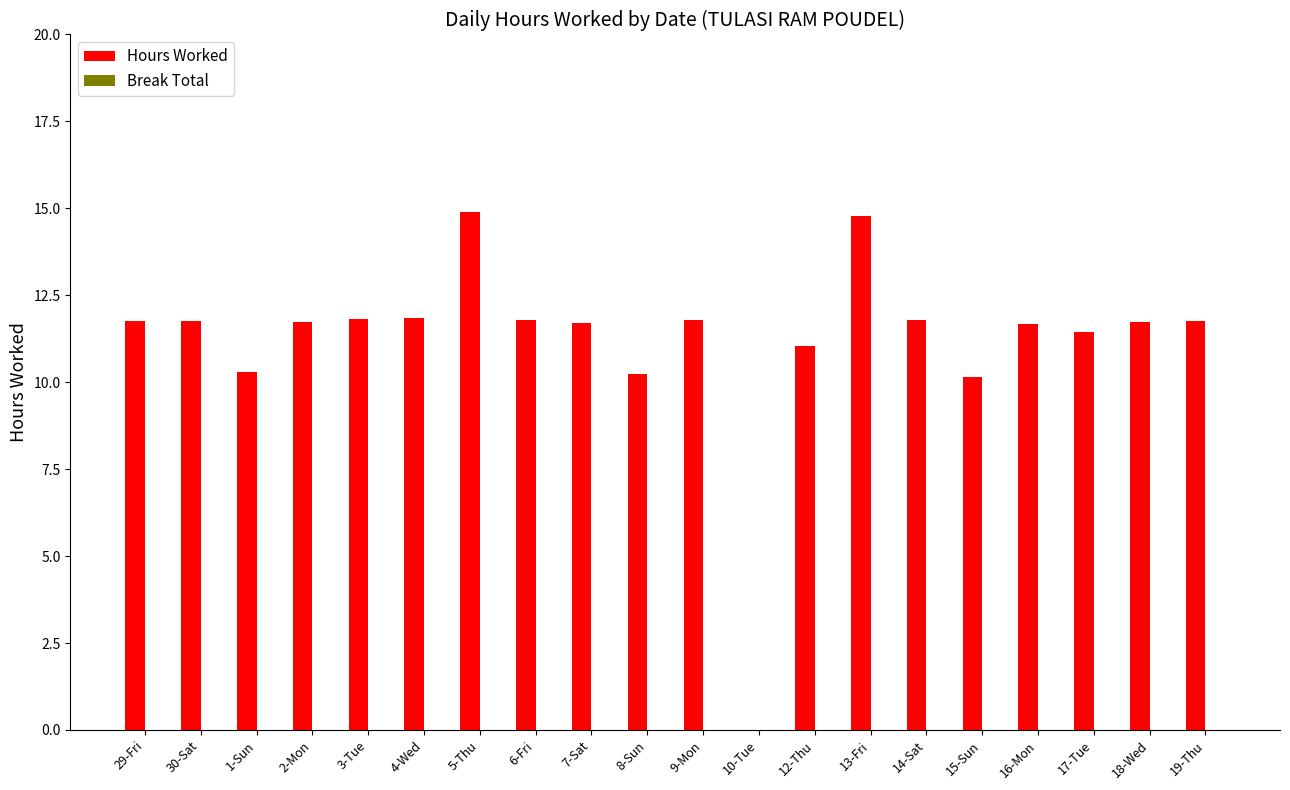

What is the sum of all values?

224.1